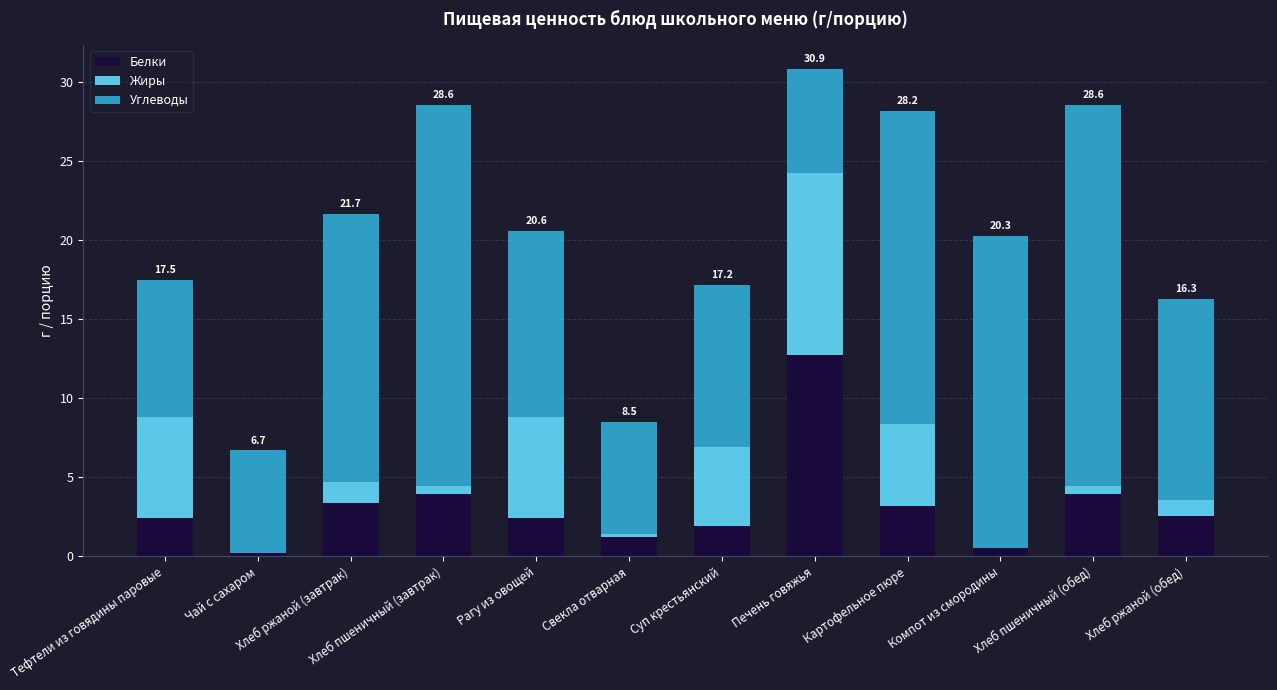

What are all the series names shown in the legend?

Белки, Жиры, Углеводы